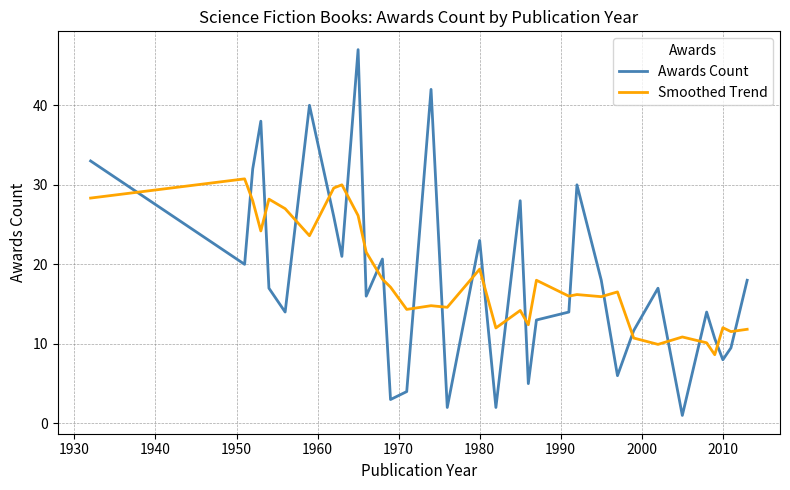

What is the minimum value for Awards Count?

1.0